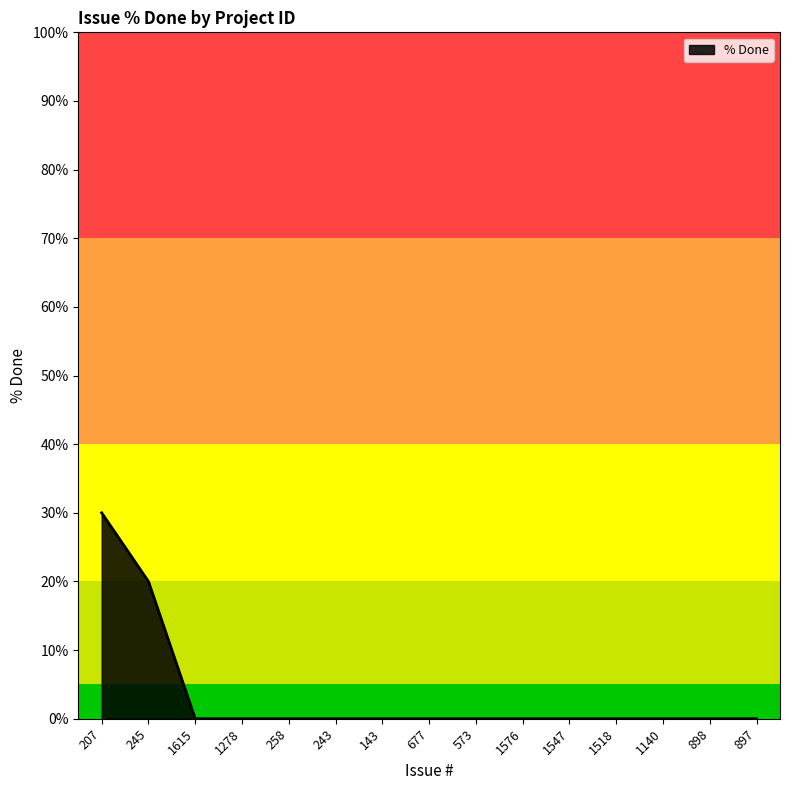

How many lines are shown in the chart?

1